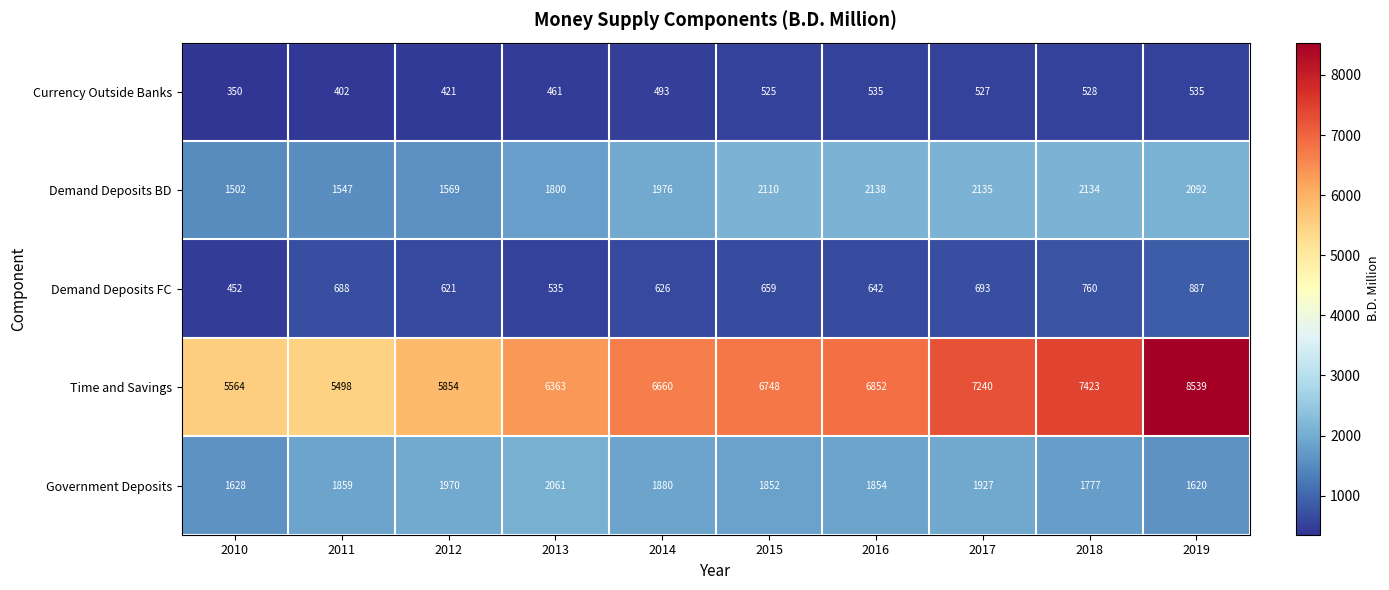

What is the greatest value displayed?

8539